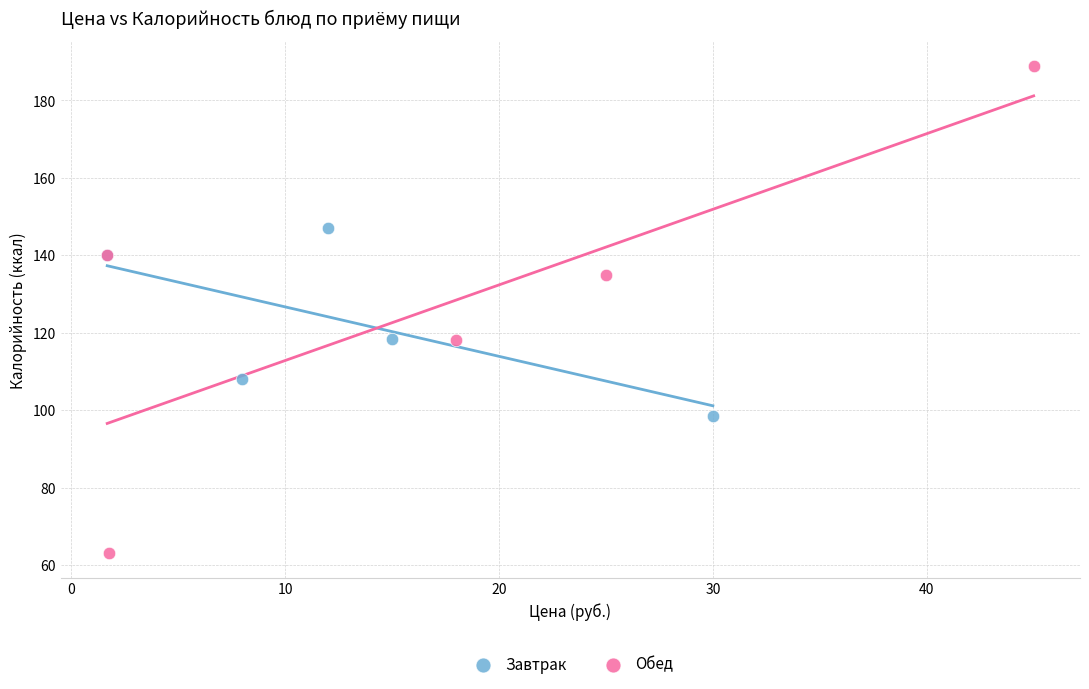

Which series contains the lowest Y value?

Обед